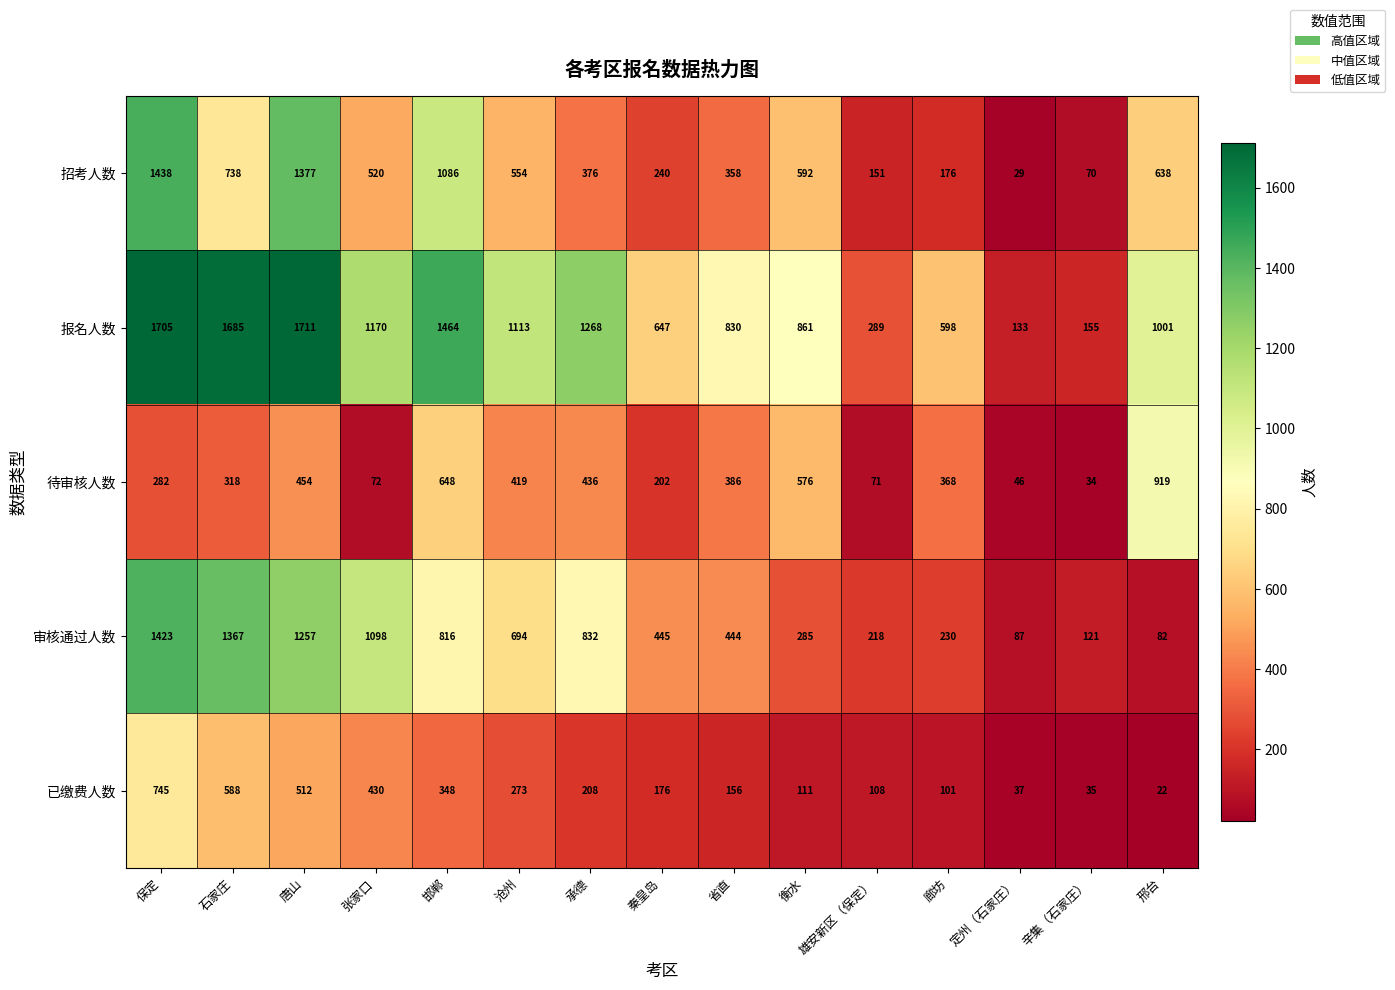

List the series in order of their peak value, lowest first.

已缴费人数, 待审核人数, 审核通过人数, 招考人数, 报名人数